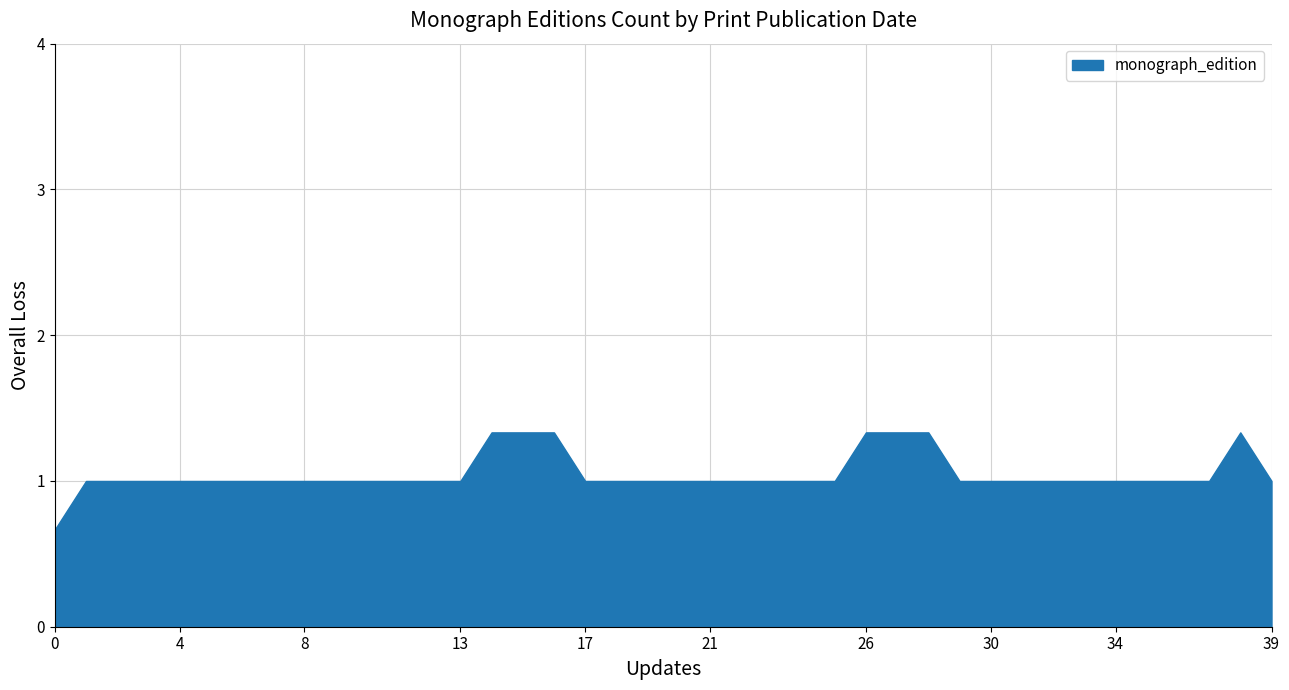

The value at 21 is 1.0. True or false?

True